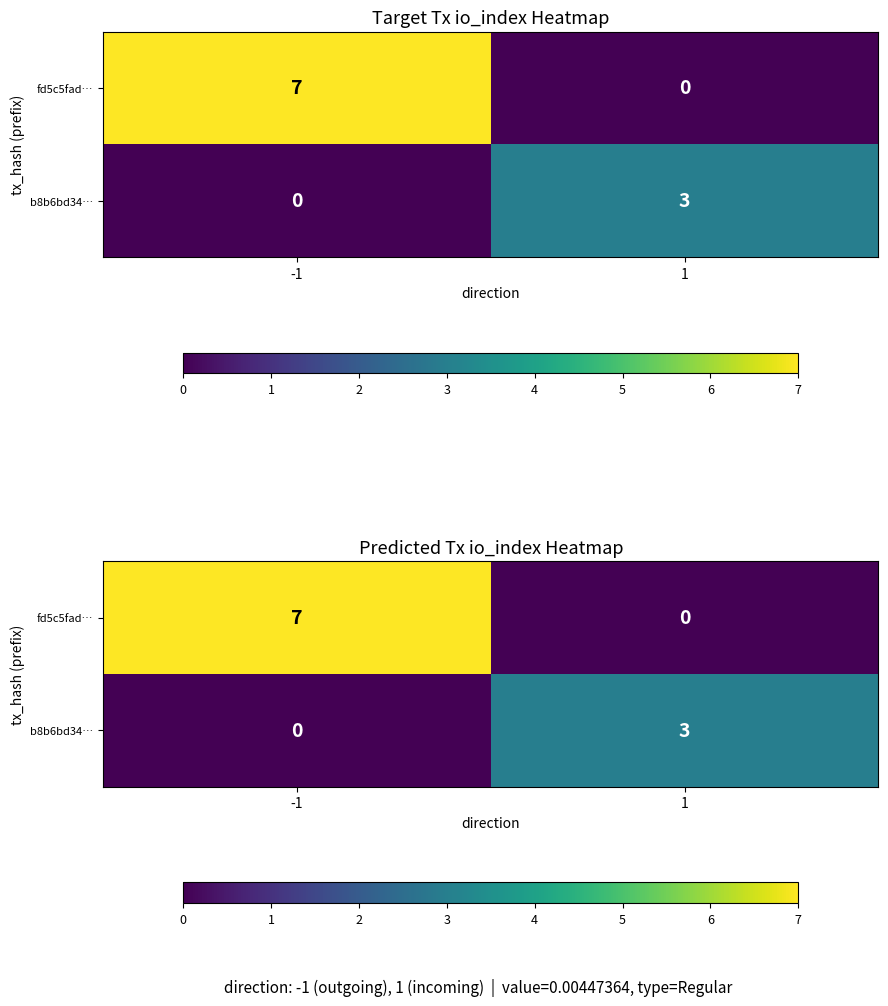

True or false: fd5c5fad… has a value of 4 at -1.

False